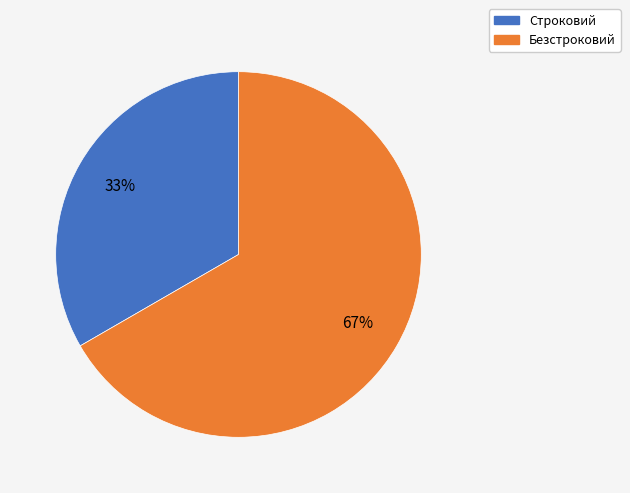

Which slice is the smallest?

Строковий